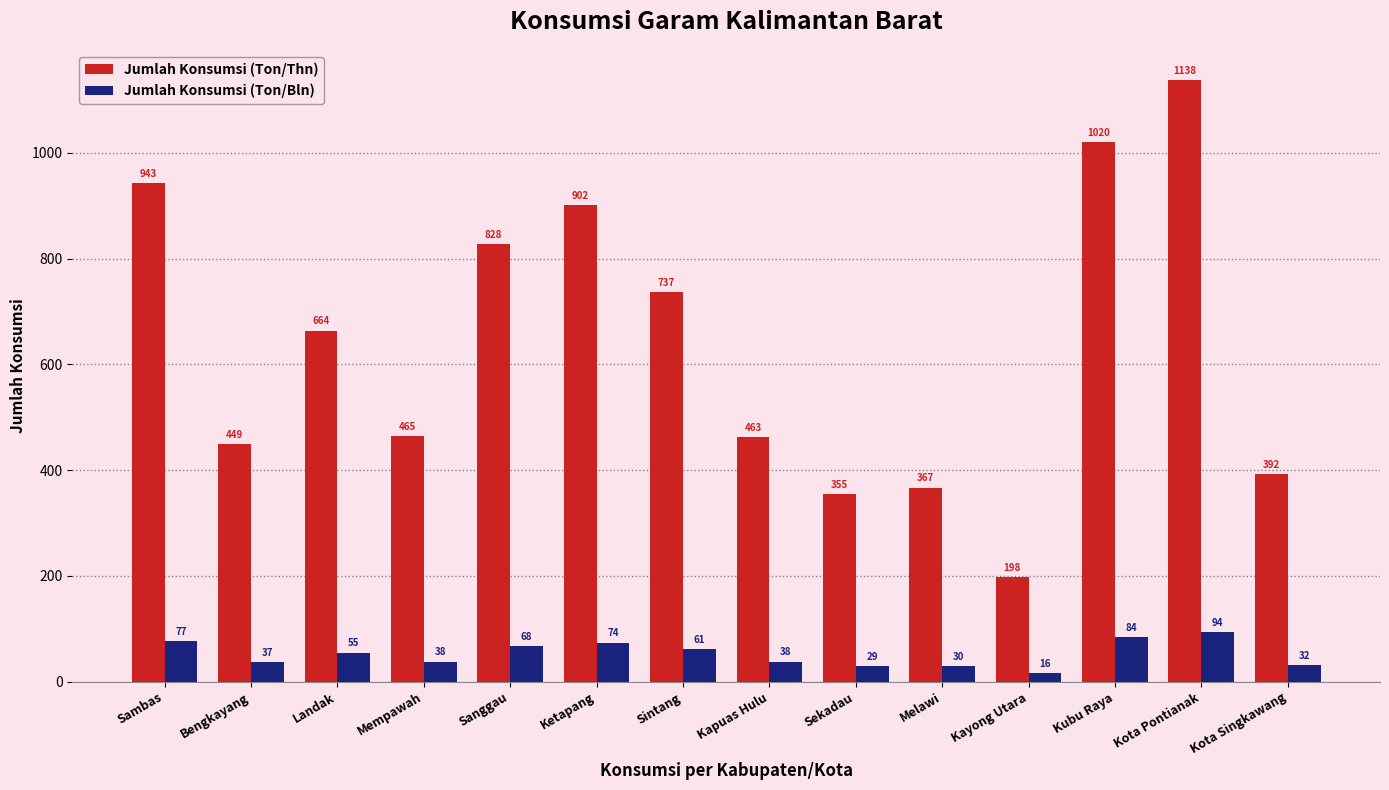

Reading left to right, extract all data points from this chart.

Jumlah Konsumsi (Ton/Thn): 943	449	664	465	828	902	737	463	355	367	198	1020	1138	392
Jumlah Konsumsi (Ton/Bln): 77	37	55	38	68	74	61	38	29	30	16	84	94	32